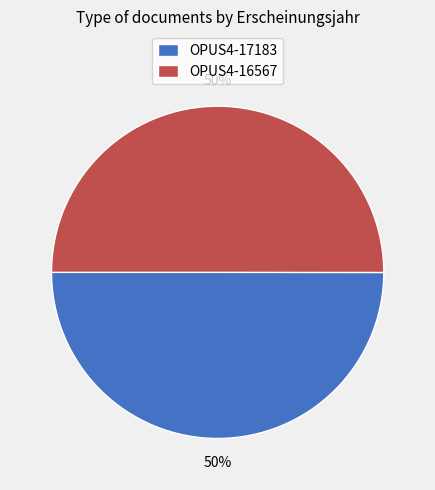

Combined, do OPUS4-16567 and OPUS4-17183 account for over 50%?

Yes